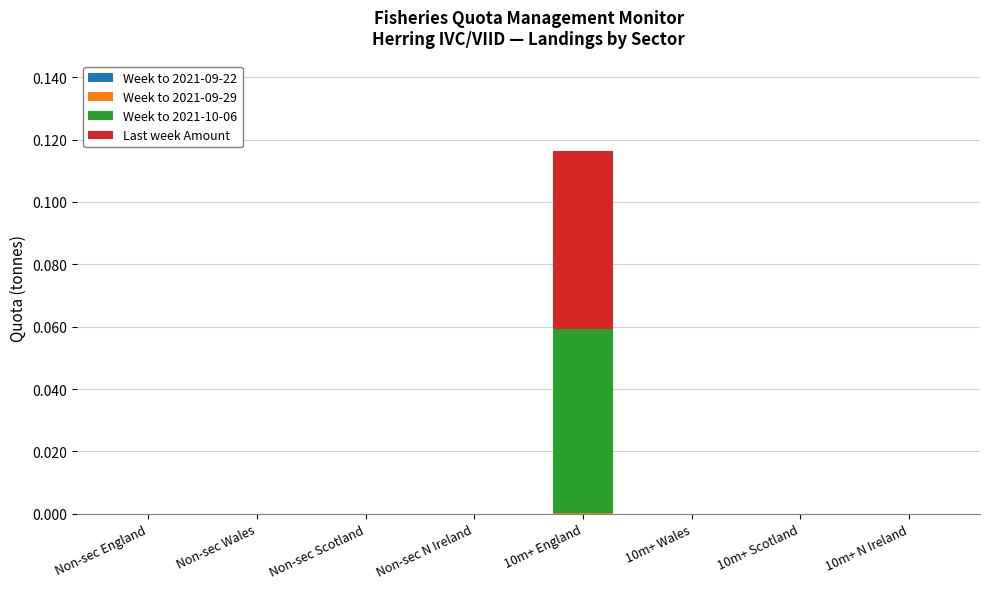

At which category is the sum across all series the highest?

10m+ England